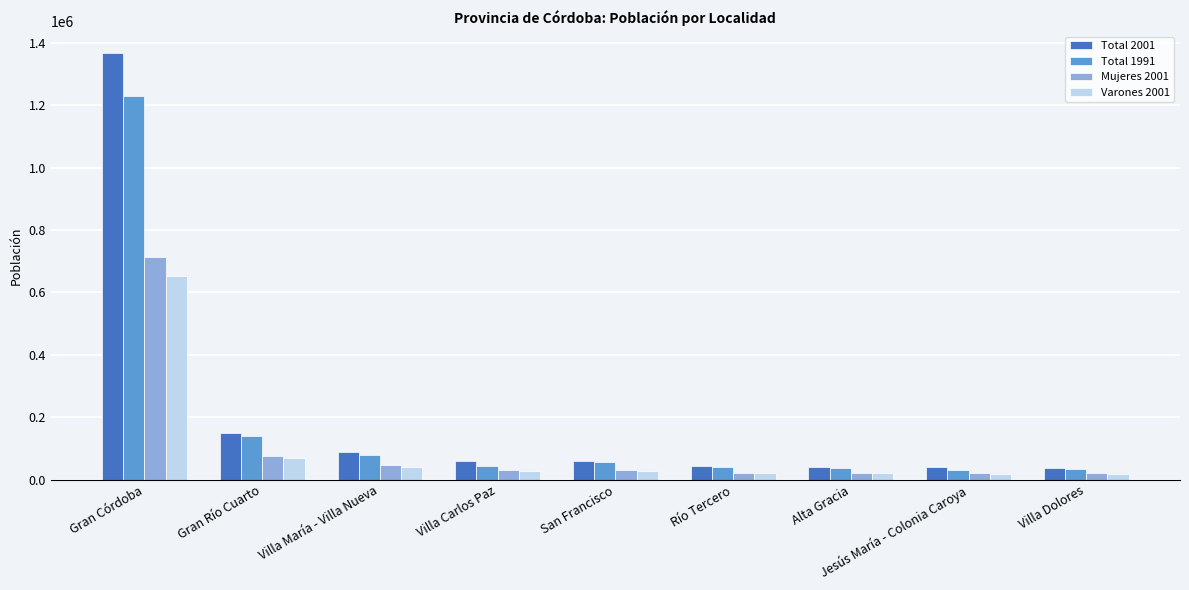

The value of Varones 2001 at Villa Dolores is 18843. True or false?

True